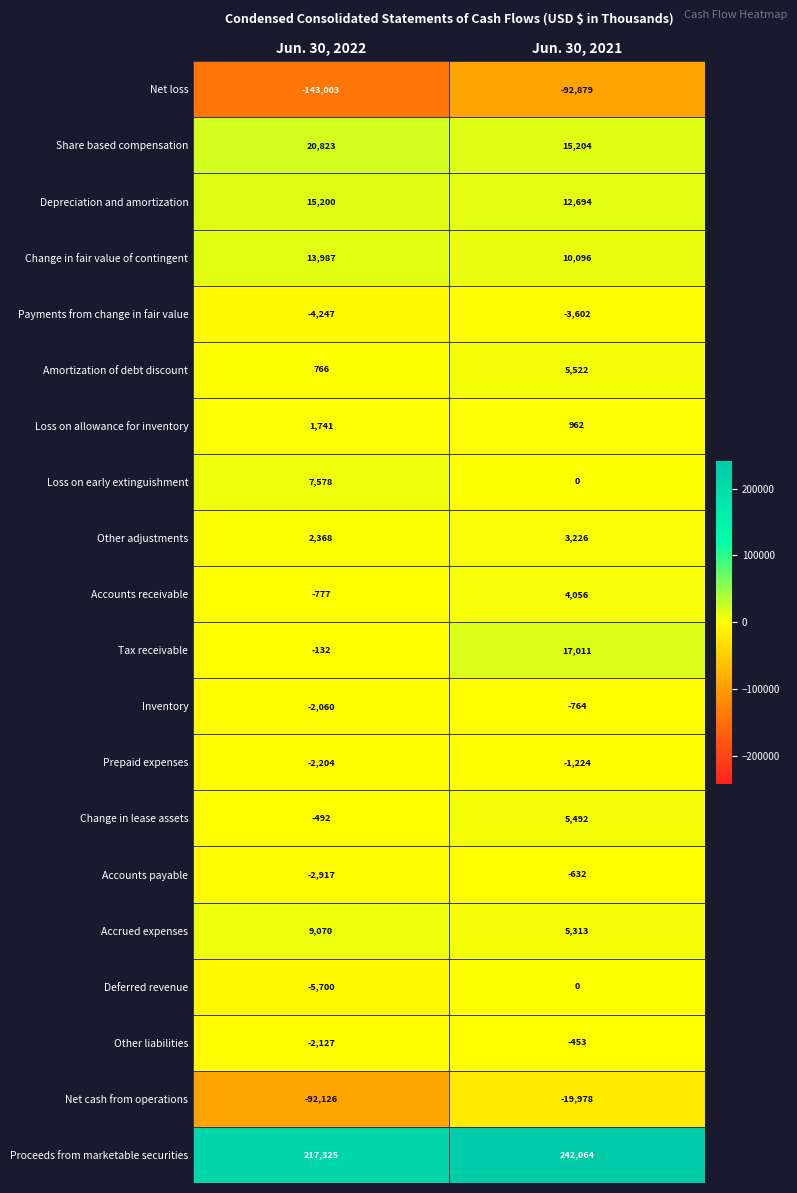

What is the difference between the highest and lowest values at Jun. 30, 2021?

334943